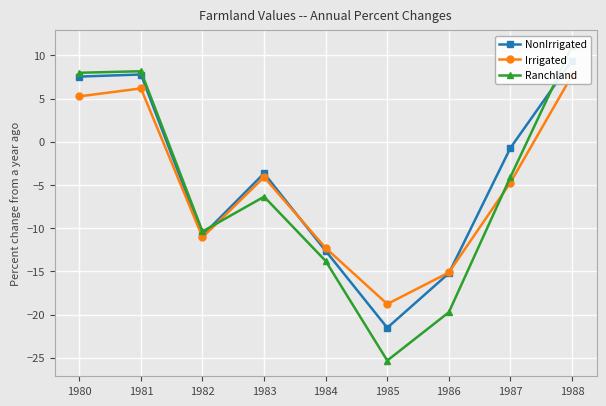

Is the value of NonIrrigated at 1981 greater than the value of Irrigated at 1986?

Yes